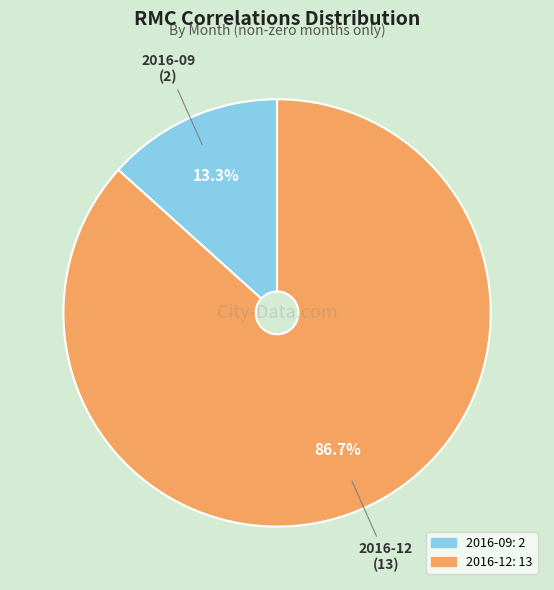

Which slice represents more than half of the pie?

2016-12